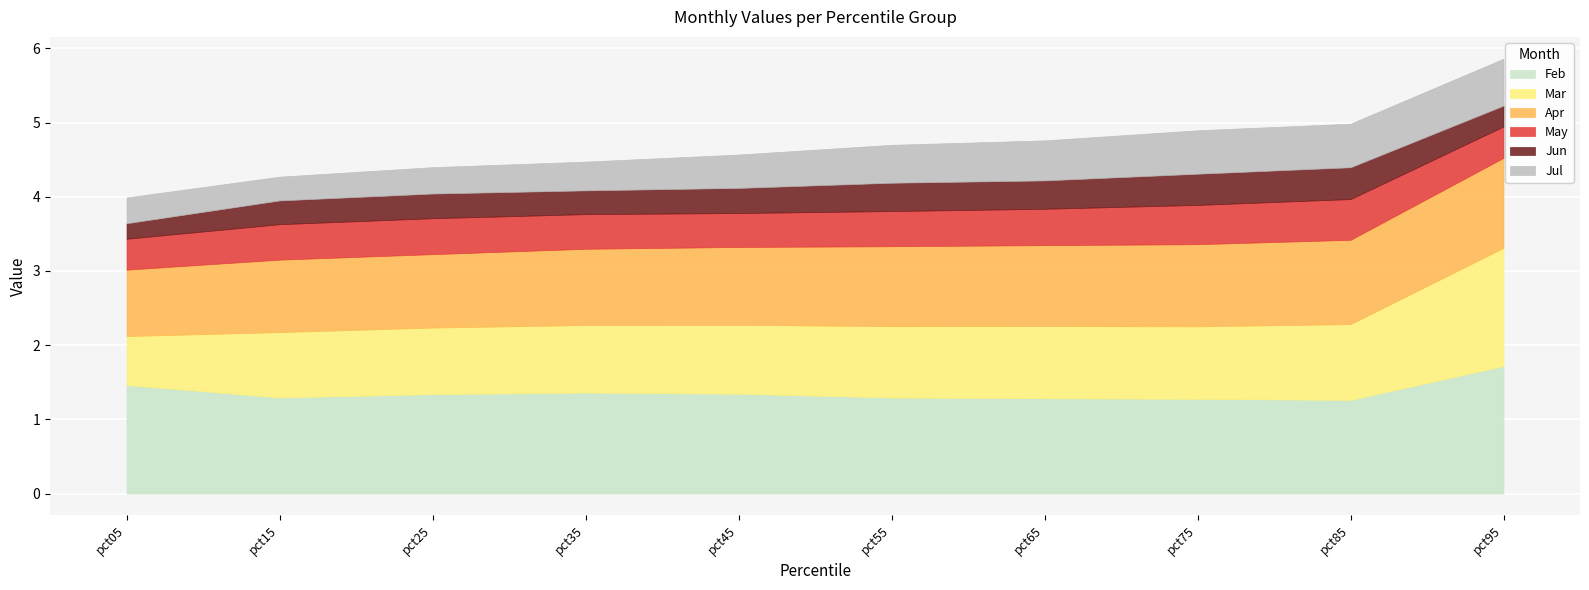

What is the average value of the Jun series?

0.3